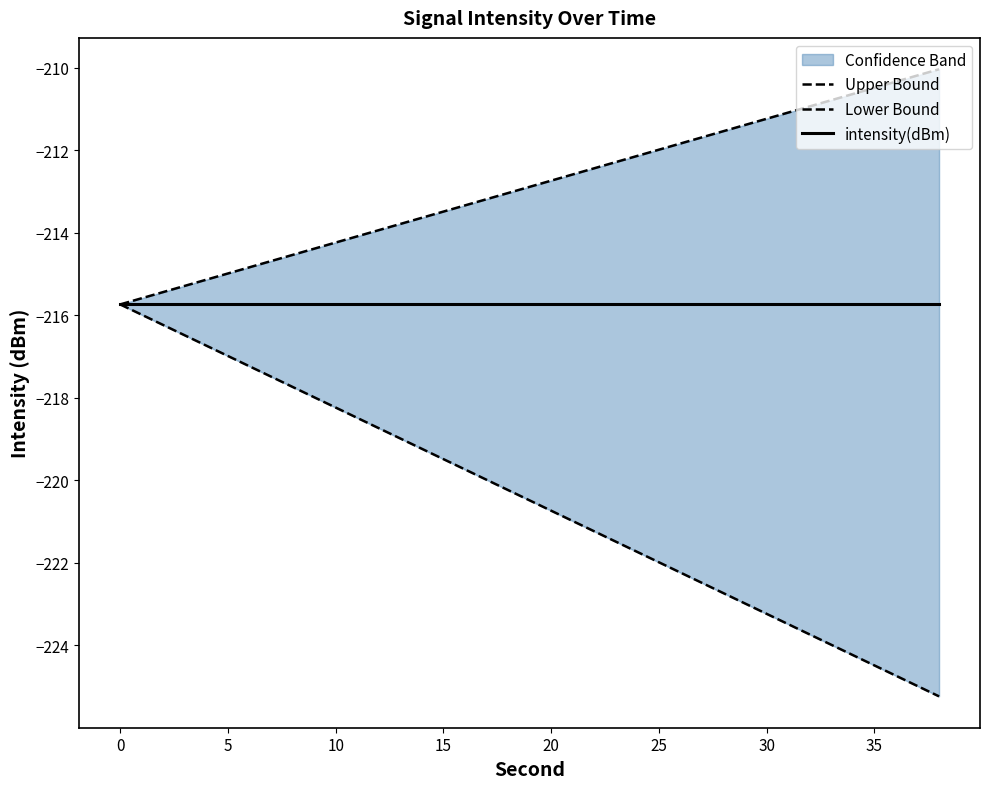

Does the chart display data point markers on the line(s)?

No